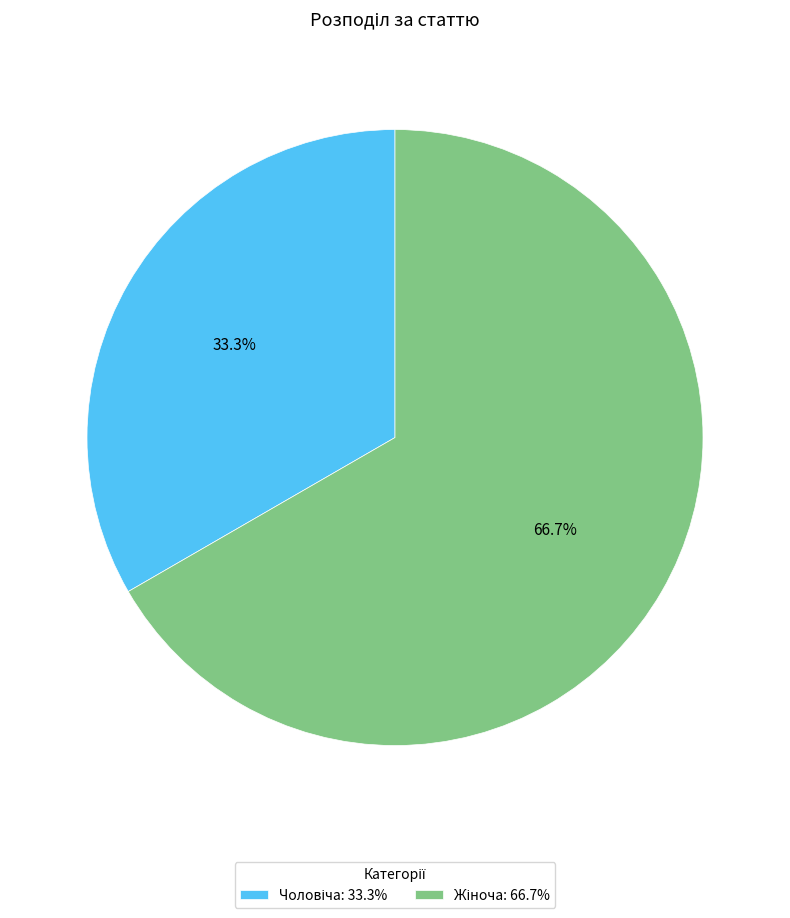

How many segments does this pie chart have?

2